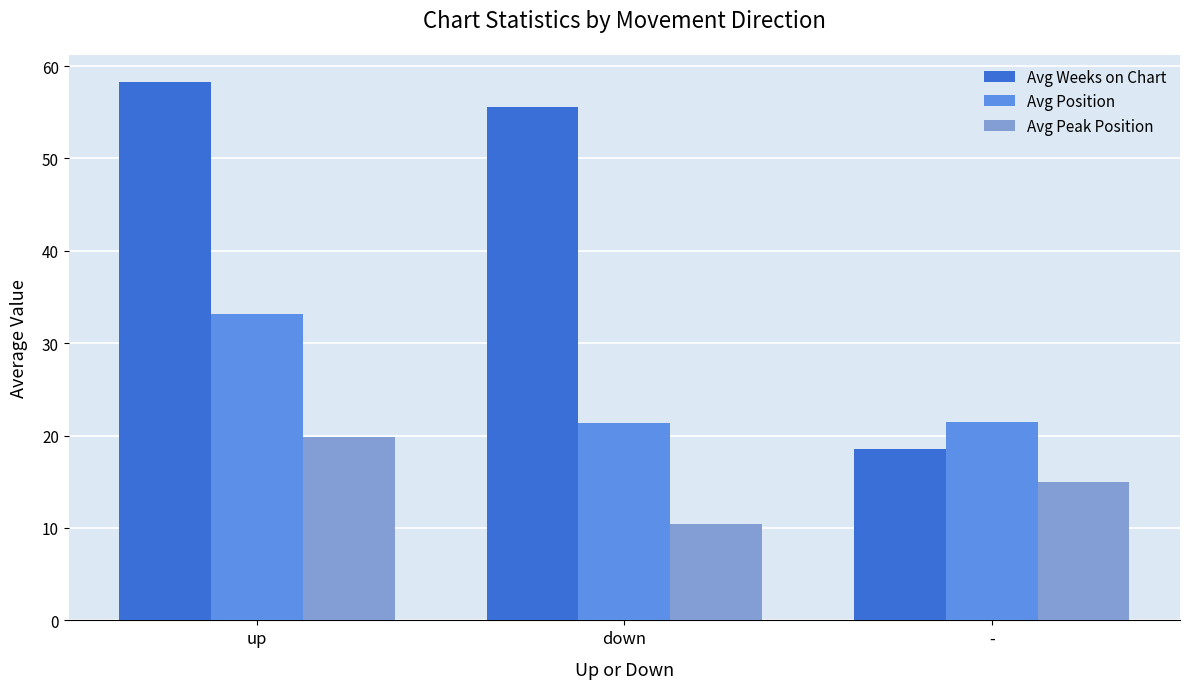

What are all the series names shown in the legend?

Avg Weeks on Chart, Avg Position, Avg Peak Position